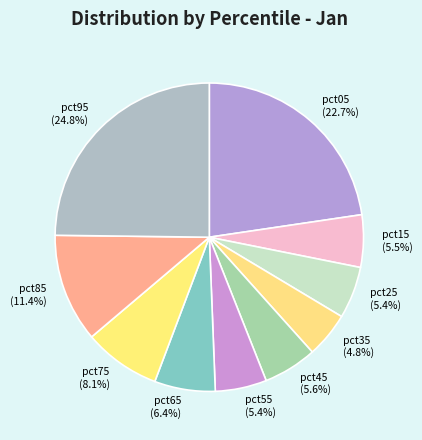

To the nearest percent, what portion does pct55 represent?

5%